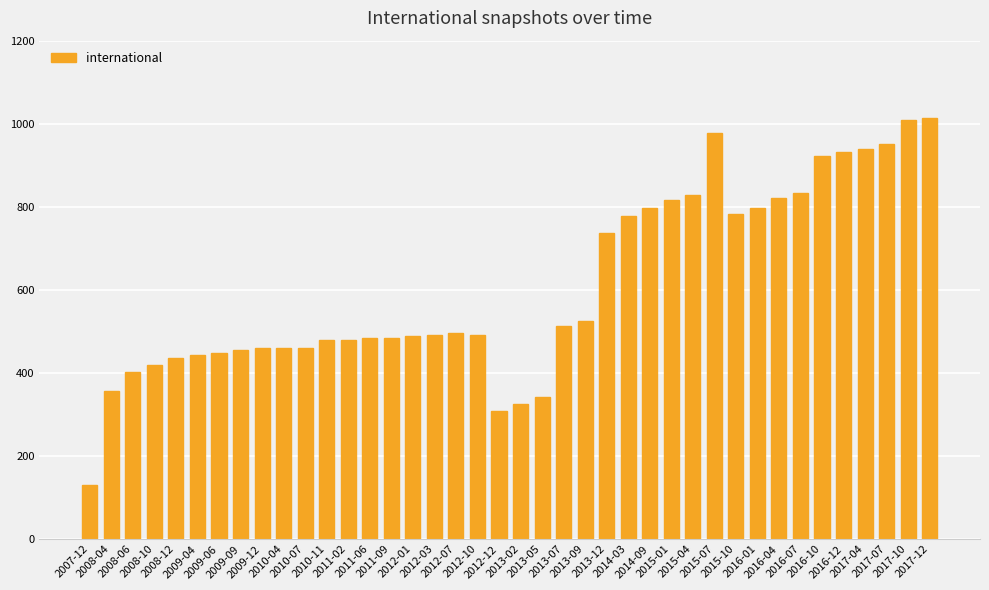

Is it true that the value at 2008-12 is 270?

False